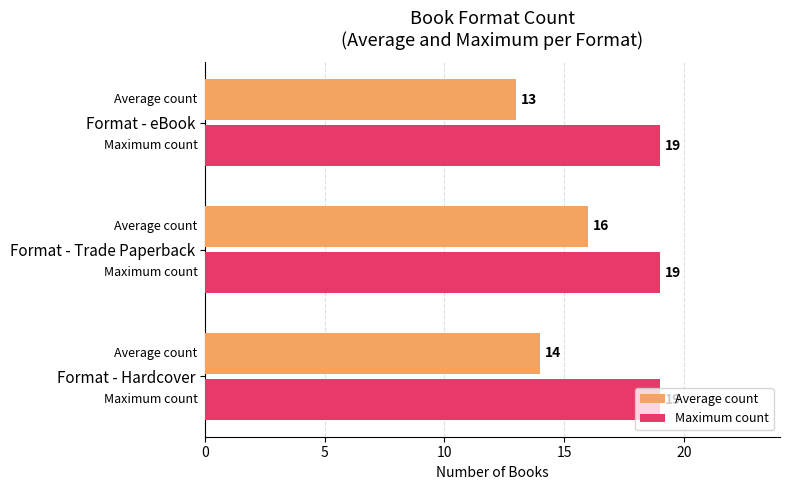

What is the minimum value for Maximum count?

19